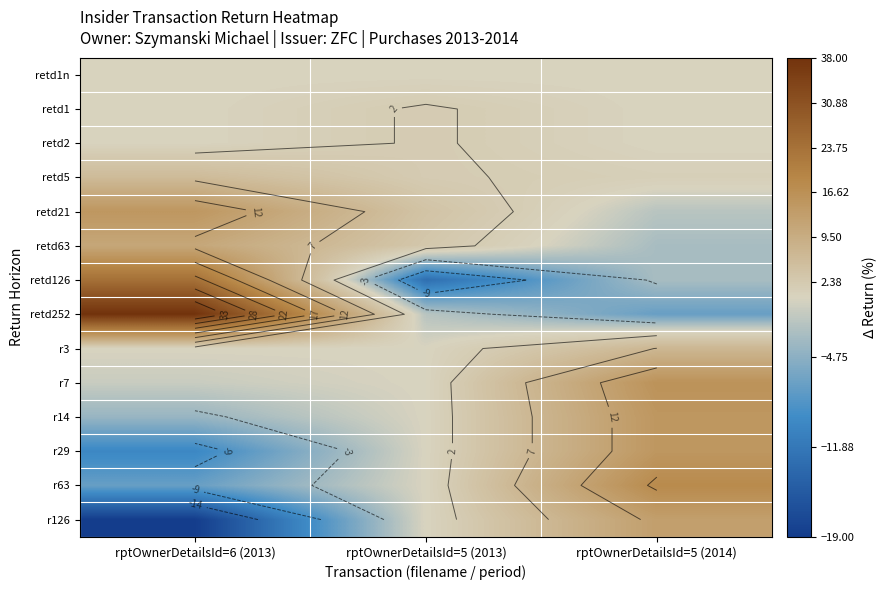

True or false: r3 has a value of 0 at rptOwnerDetailsId=5 (2013).

True